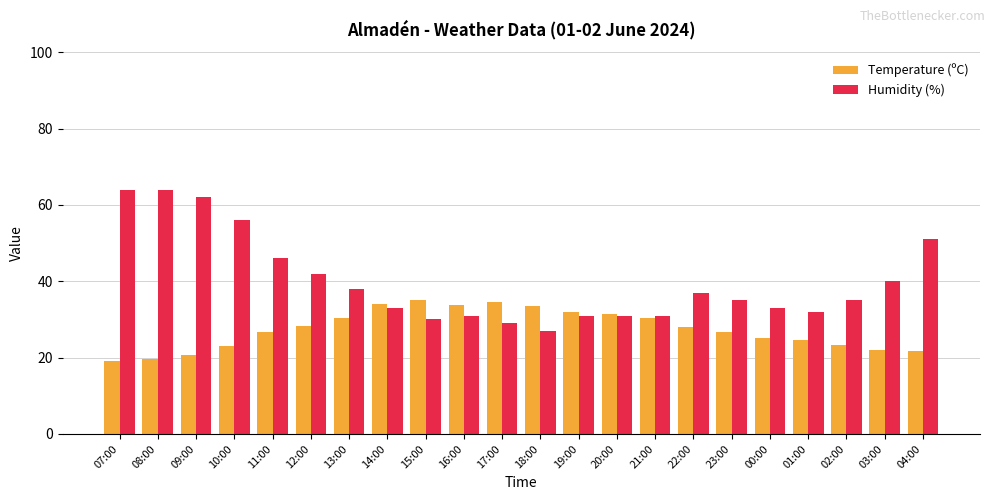

Read the Humidity (%) value at 17:00.

29.0